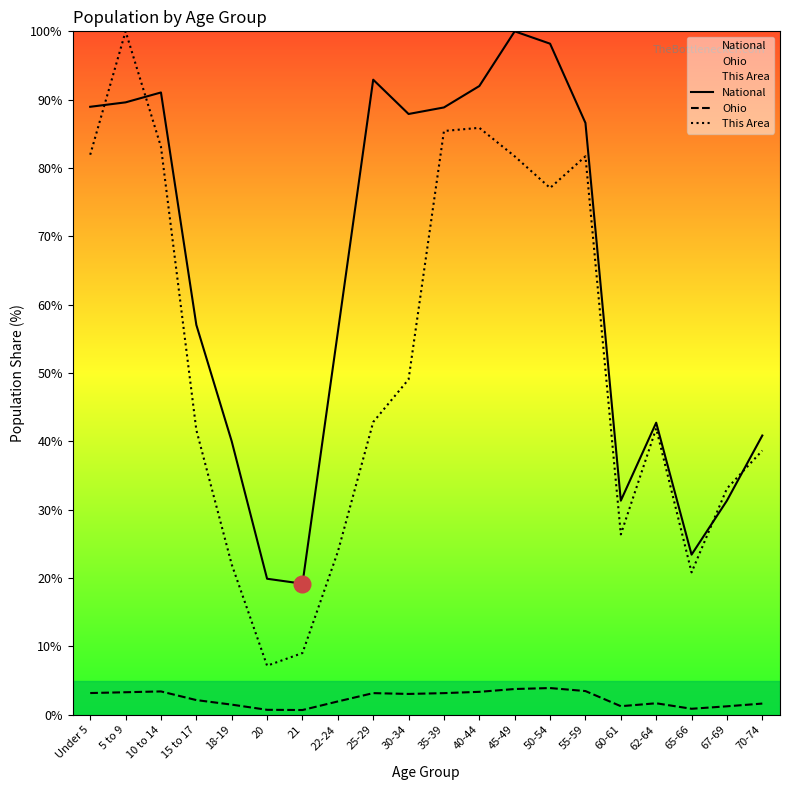

Which series has the largest range (max minus min)?

This Area